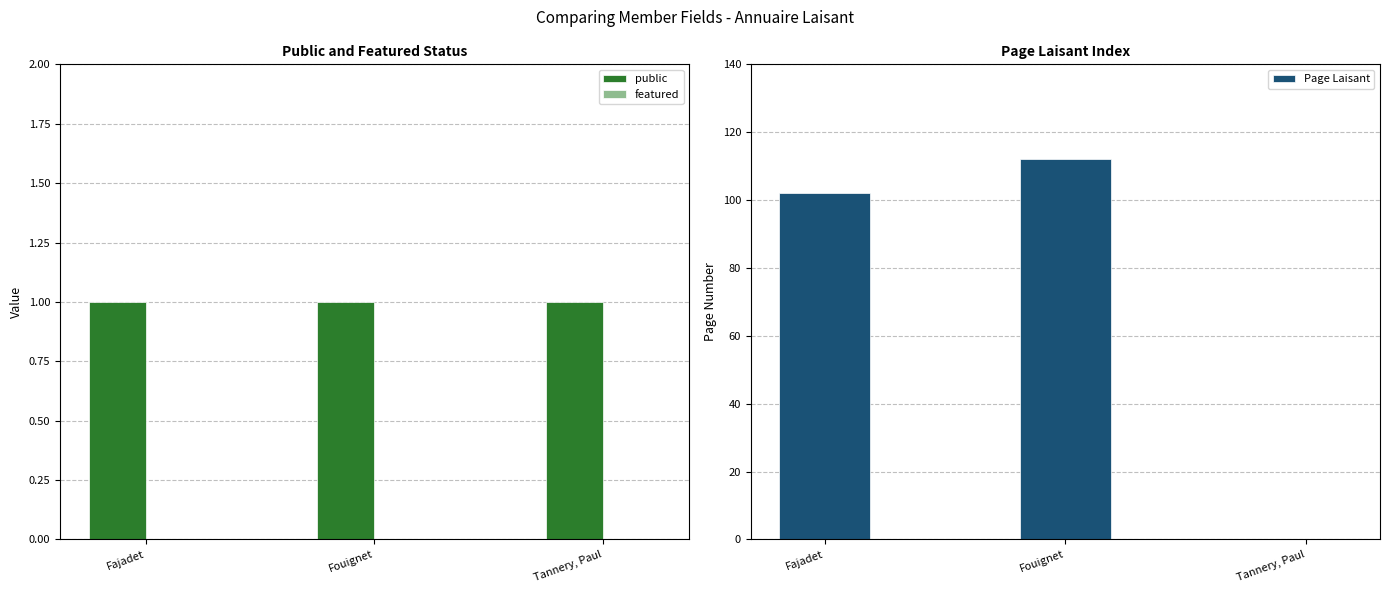

Rank the series at Tannery, Paul from lowest to highest value.

featured, Page Laisant, public